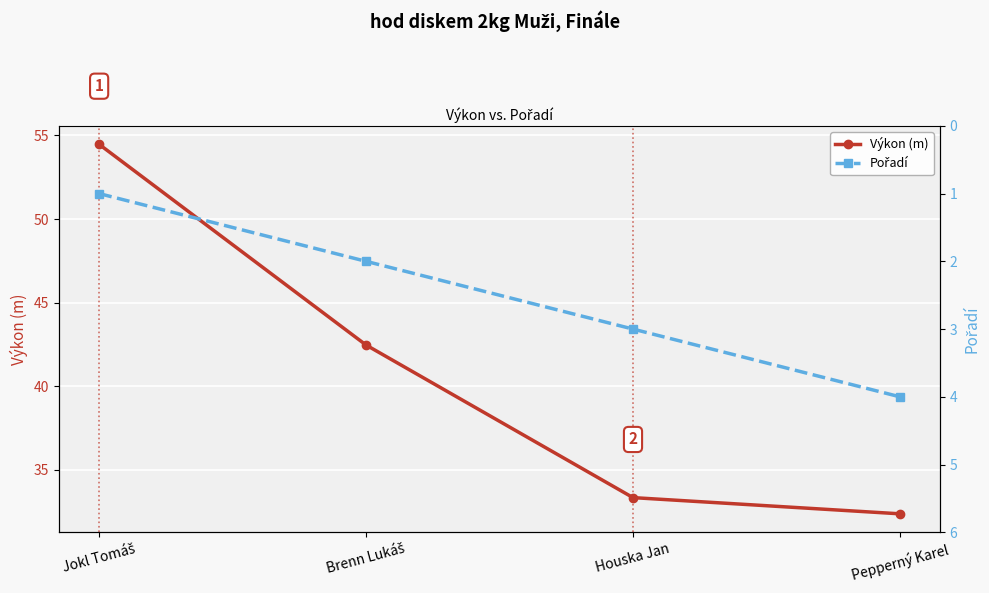

What is the label of the 3rd point from the right?

Brenn Lukáš